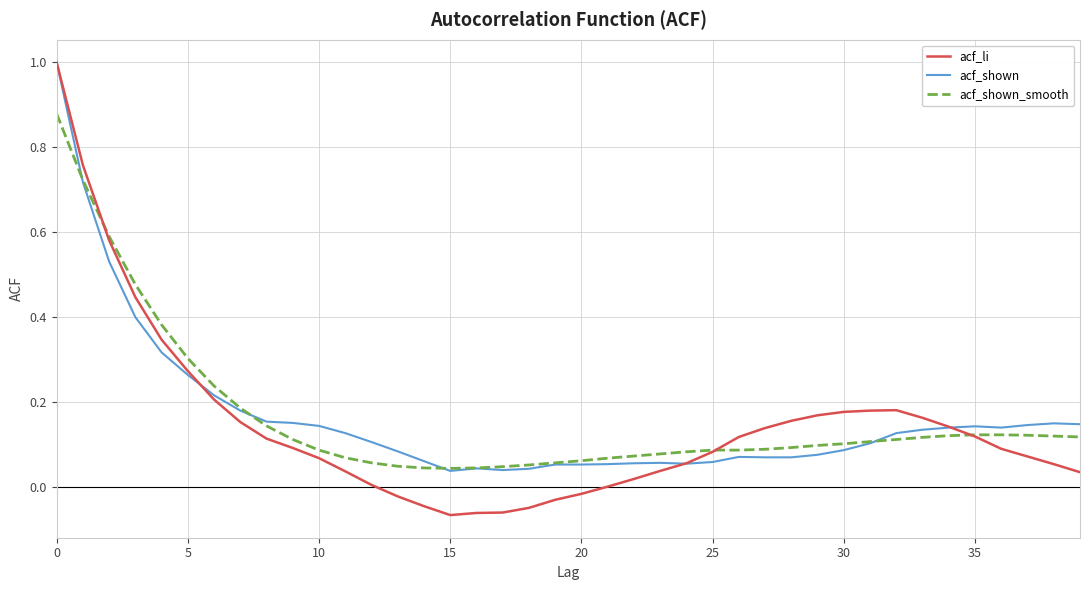

What is the highest value of the acf_shown series?

1.0